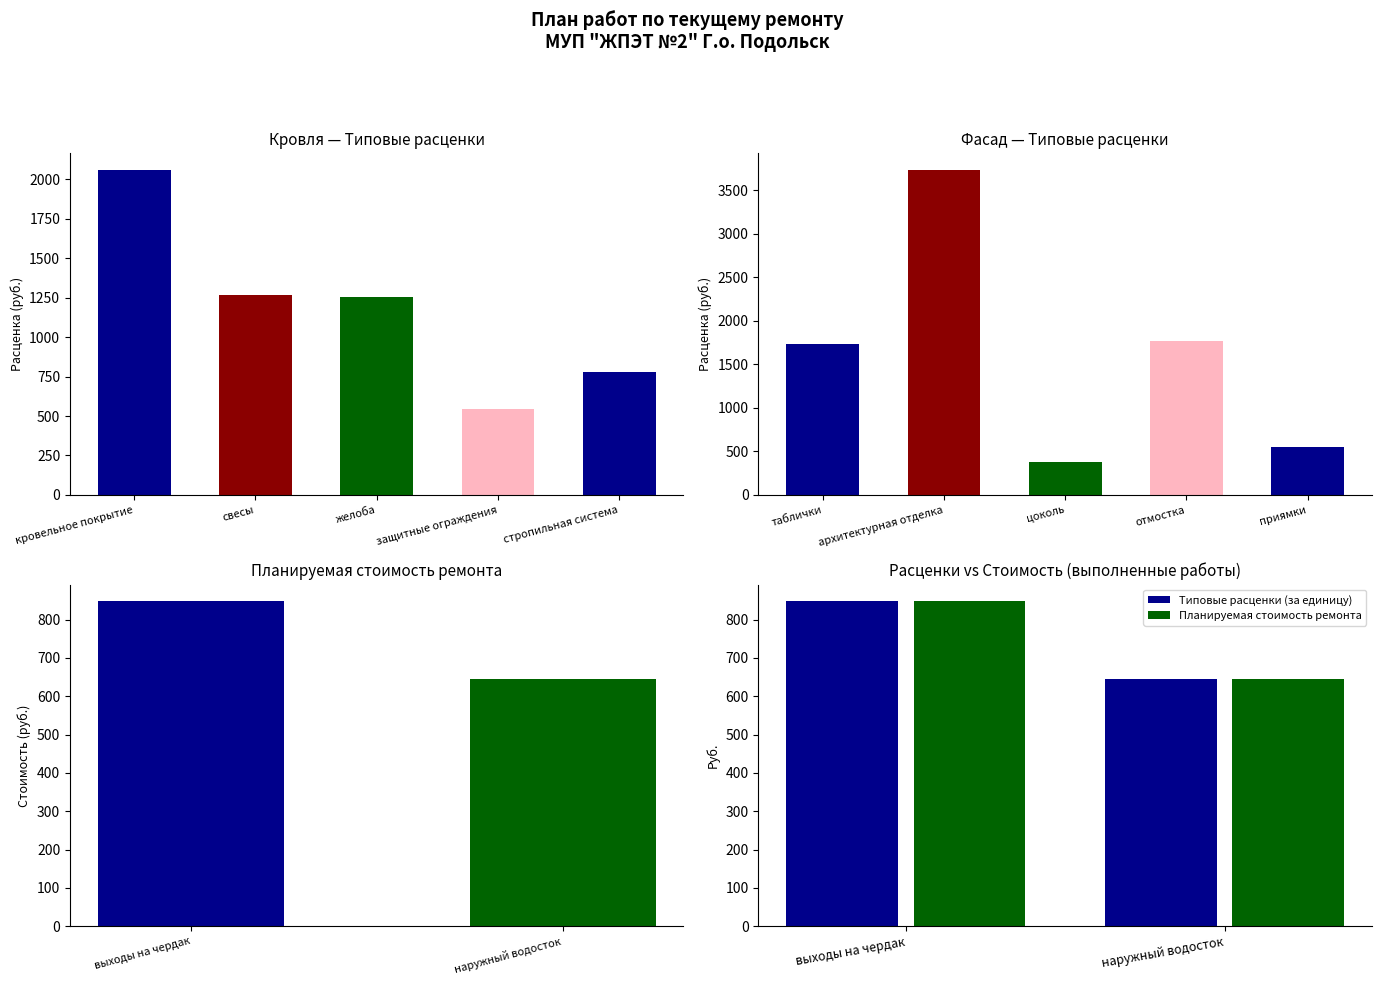

Reading right to left, extract all data points from this chart.

Типовые расценки (за единицу): 644.9	848.8
Планируемая стоимость ремонта: 644.9	848.8